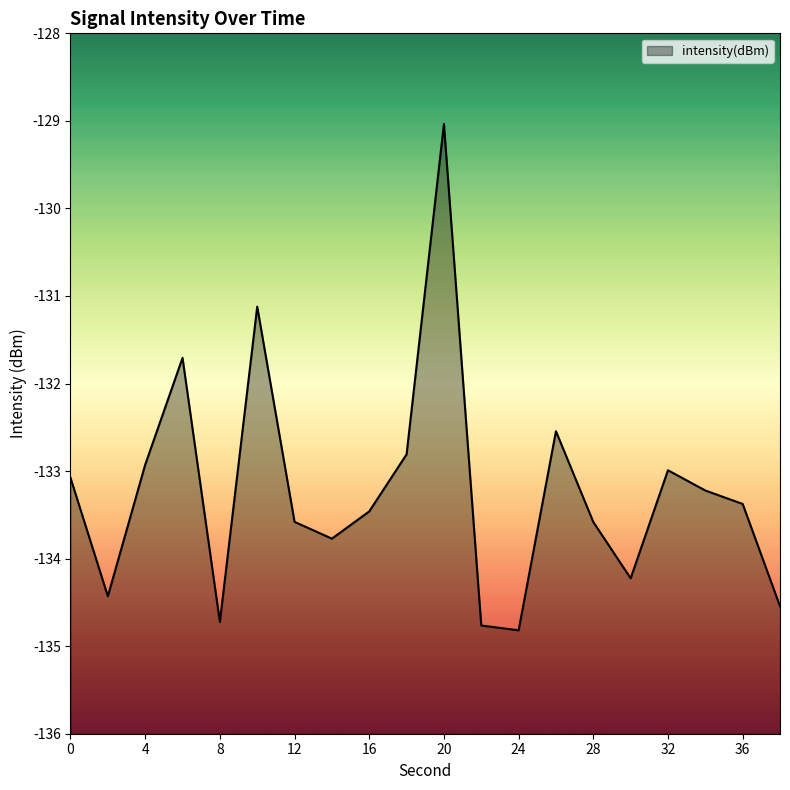

What is the approximate value at 24?

-134.8